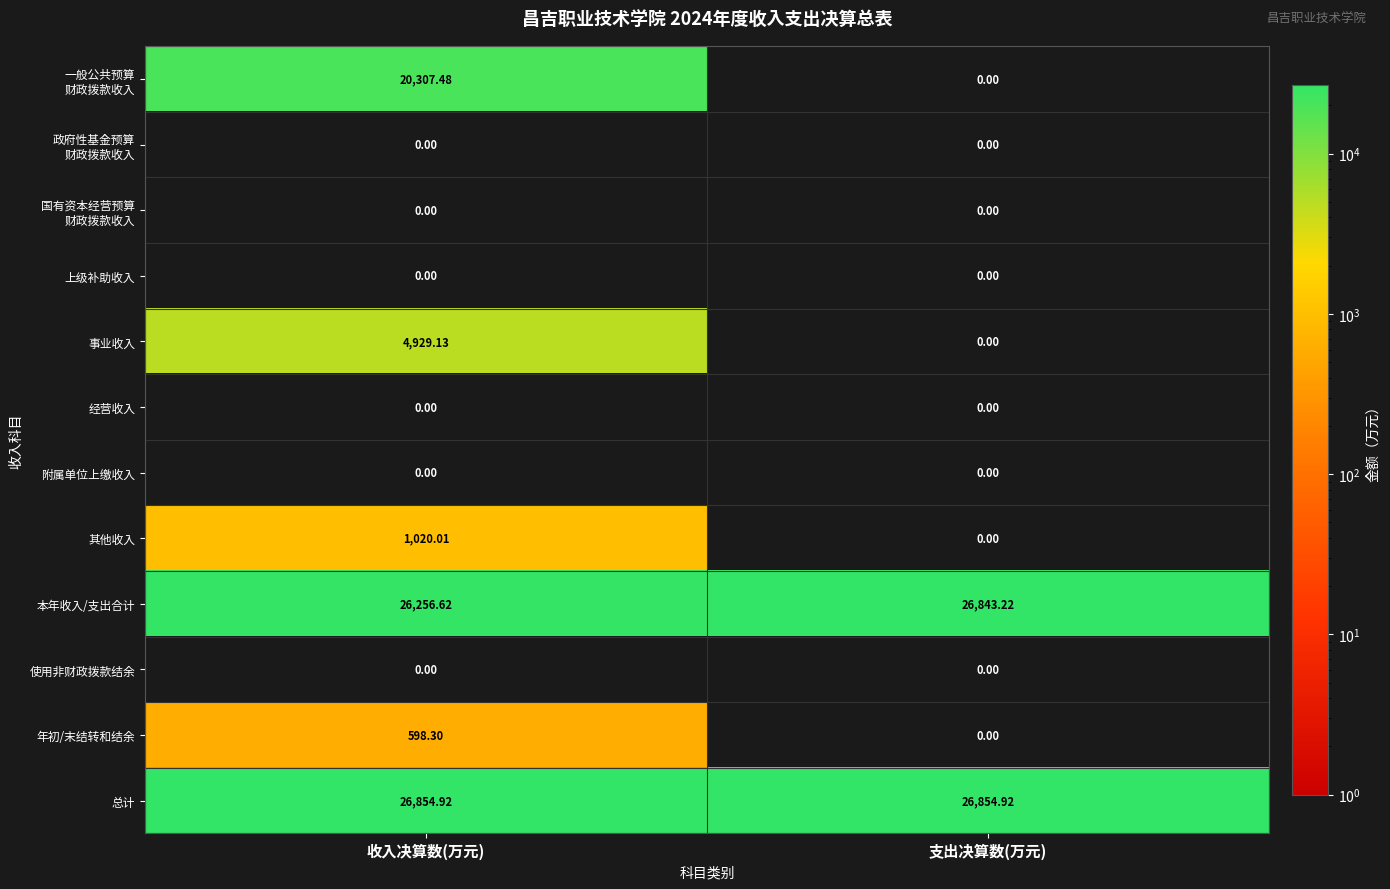

At which label is 其他收入 closest to 510?

支出决算数(万元)